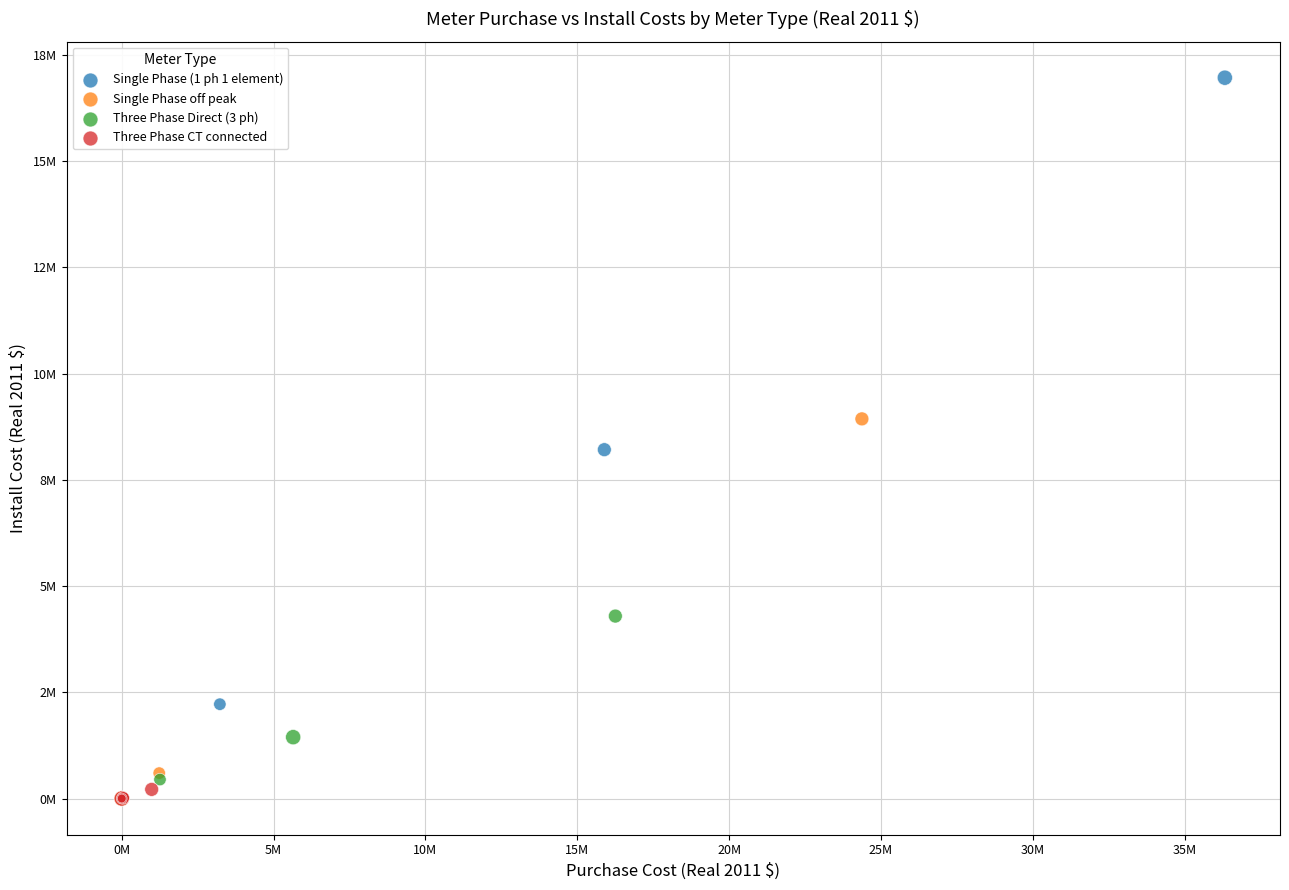

What are all the series names shown in the legend?

Single Phase (1 ph 1 element), Single Phase off peak, Three Phase Direct (3 ph), Three Phase CT connected